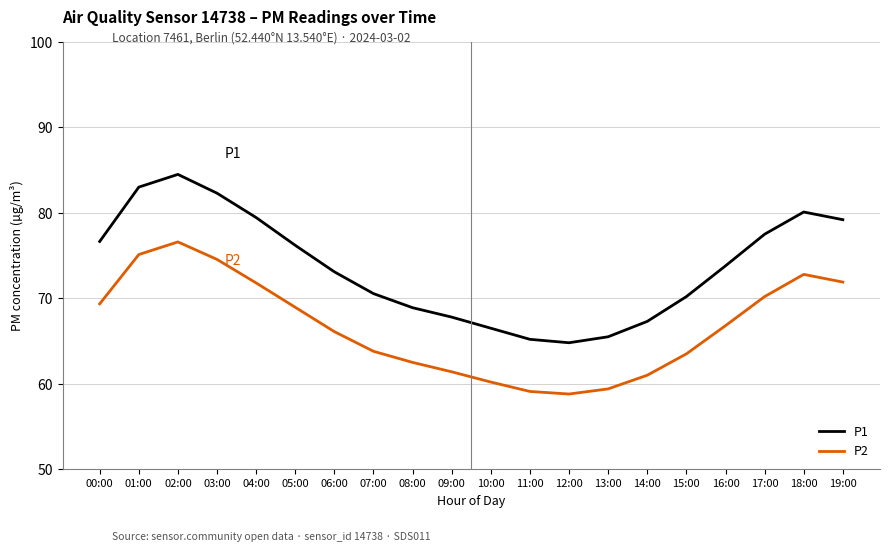

True or false: P1 and P2 intersect in this chart.

False